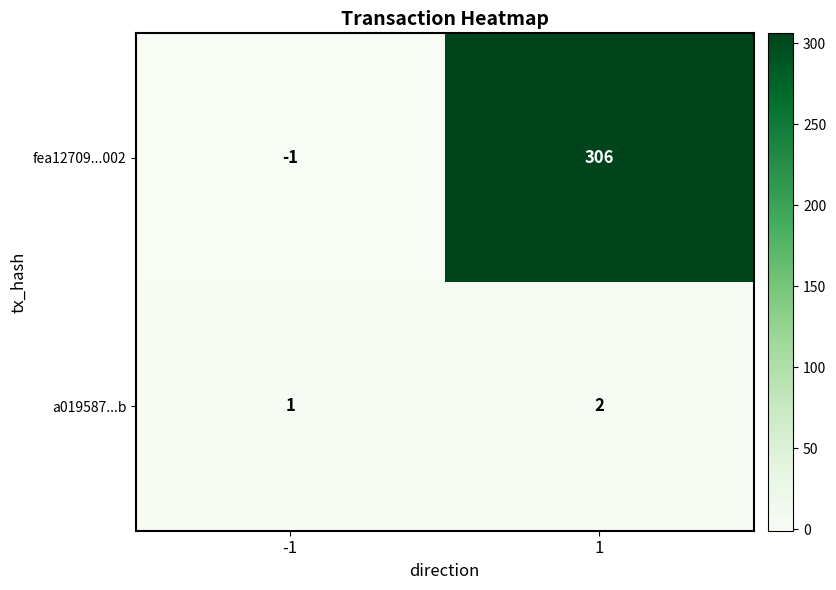

How many categories are shown in the chart?

2